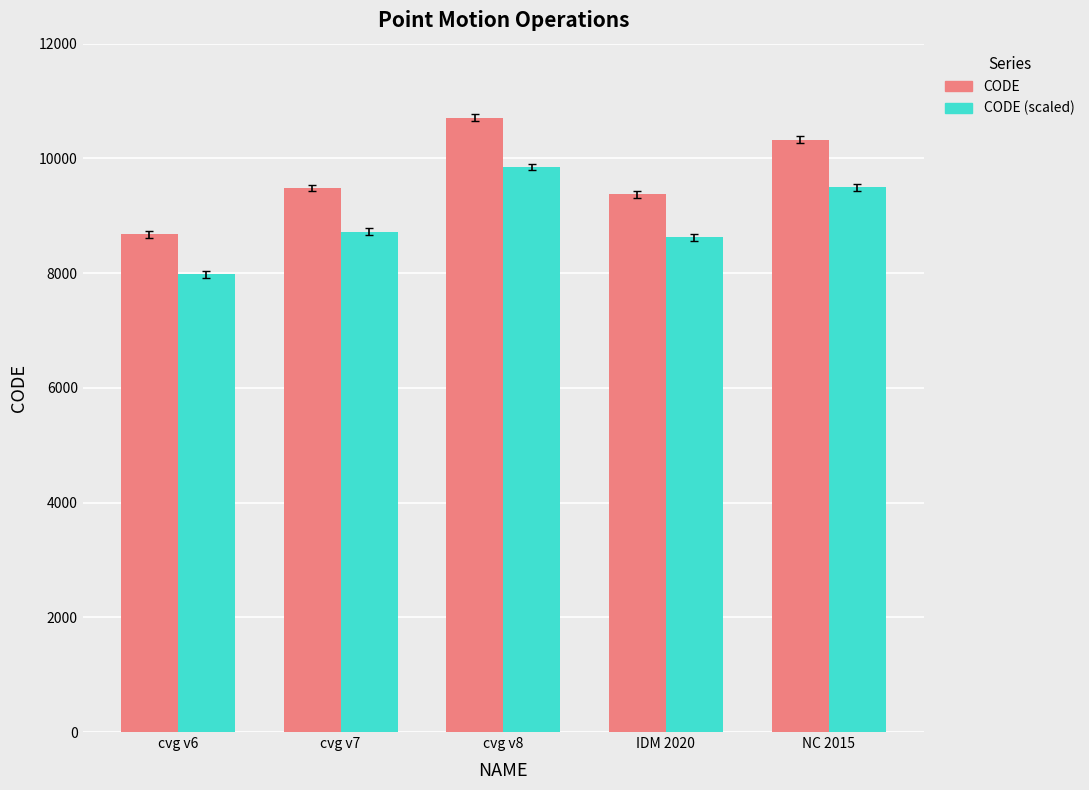

Is it true that CODE equals 15004.1 at cvg v6?

False